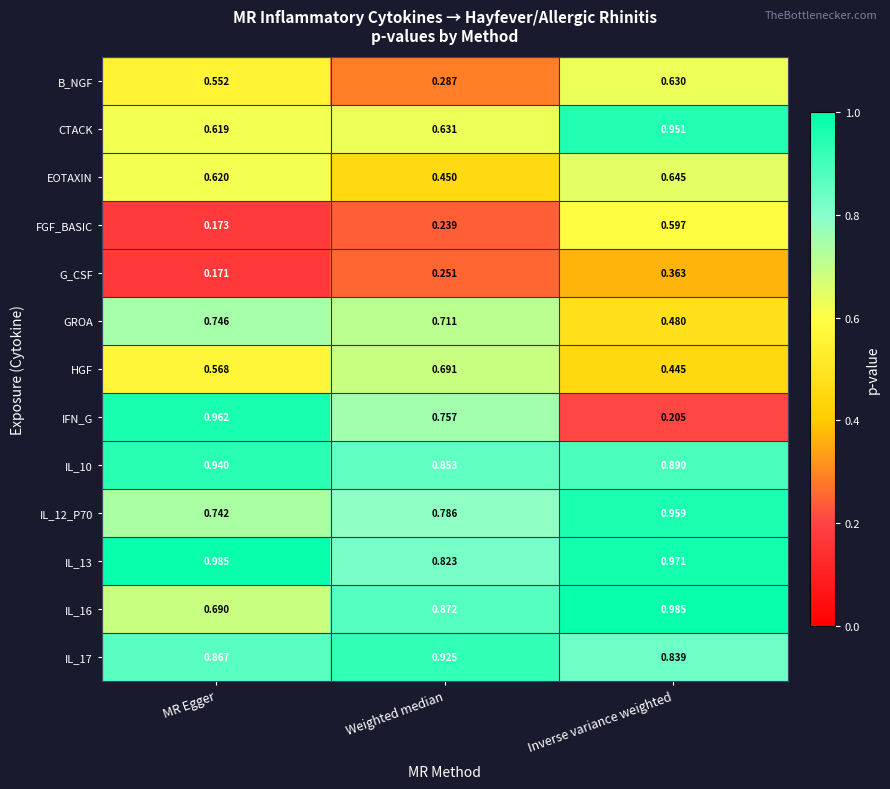

Count the number of categories in the chart.

3